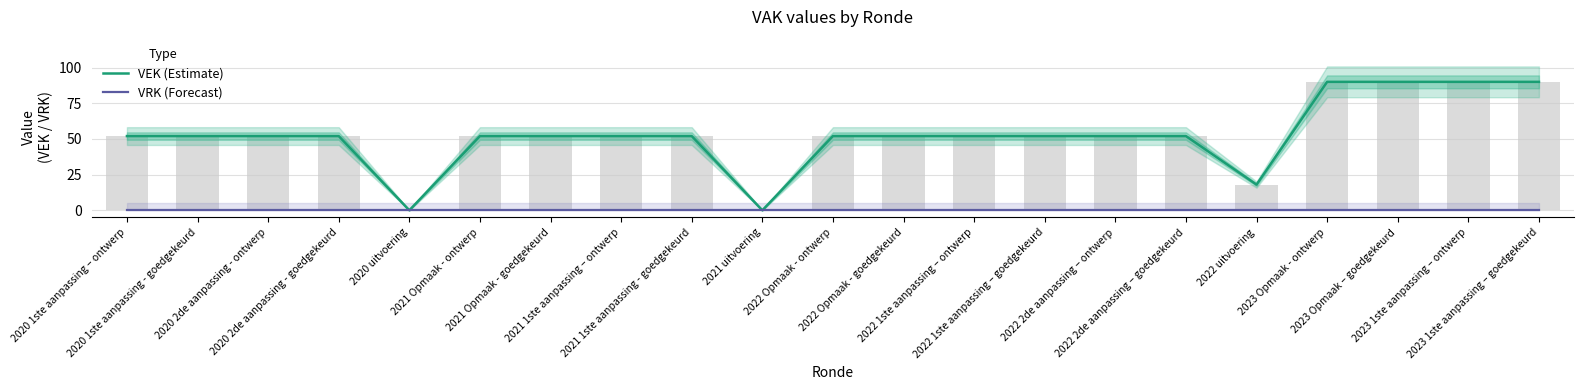

Is the value of VEK (Estimate) at 2021 1ste aanpassing – ontwerp greater than the value of VRK (Forecast) at 2022 1ste aanpassing – goedgekeurd?

Yes